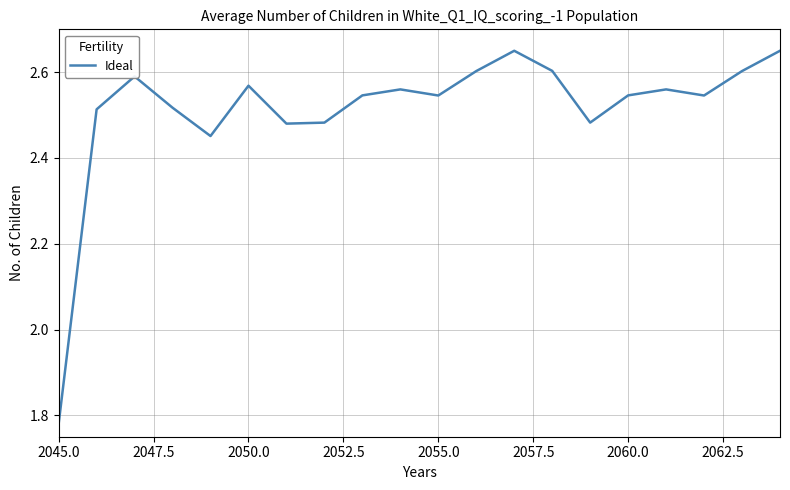

What is the smallest value displayed?

1.8